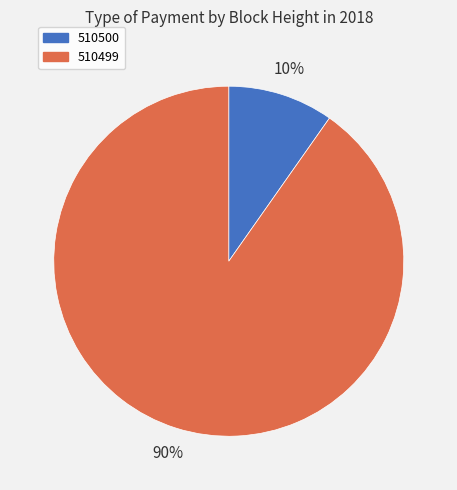

Combined, do 510500 and 510499 account for over 50%?

Yes